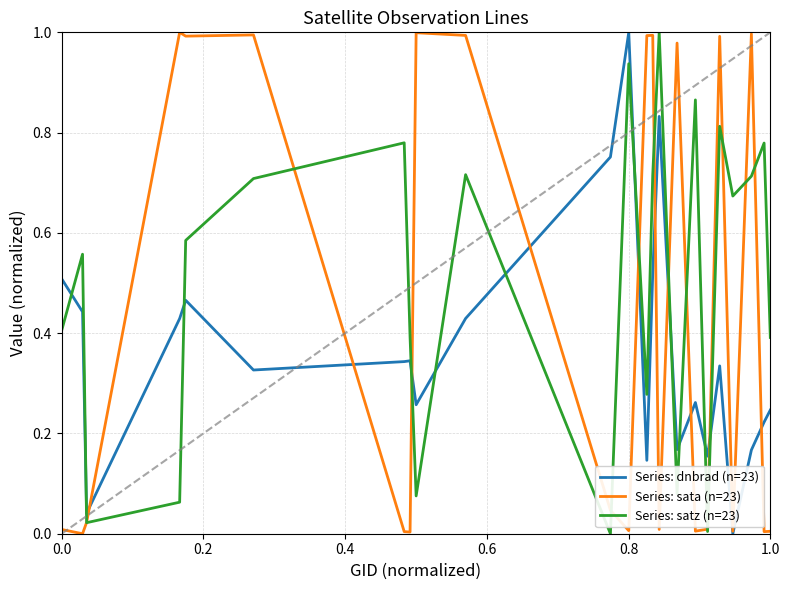

Which series has the largest total across all categories?

Series: satz (n=23)